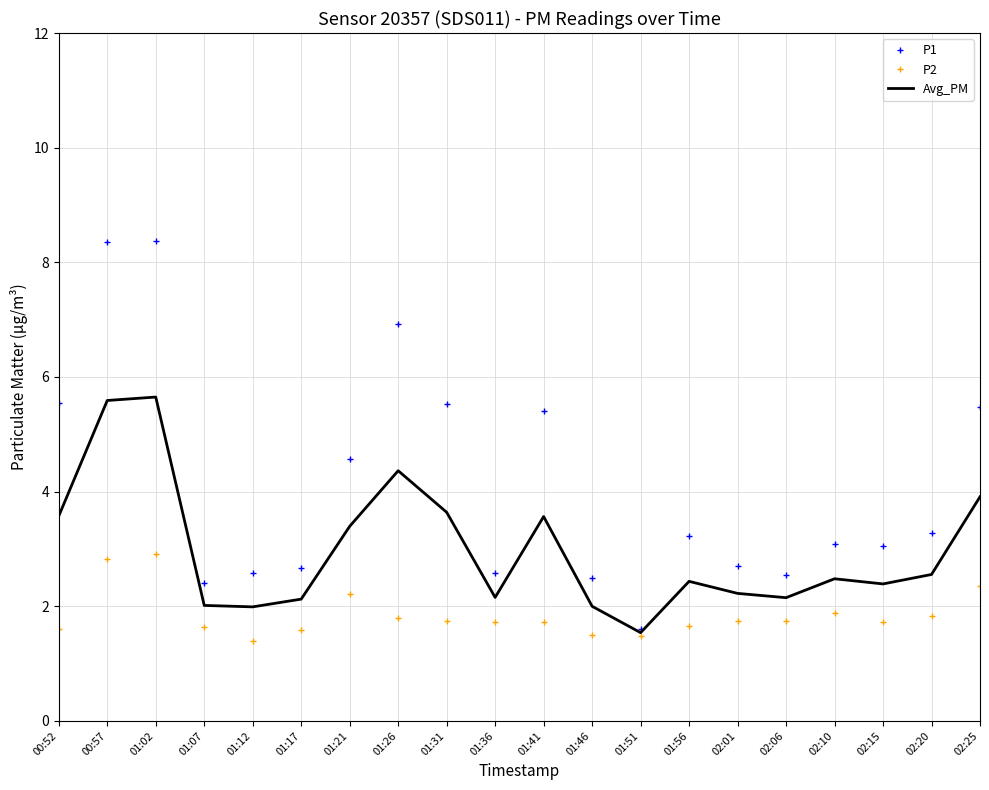

What is the highest value of the P1 series?

8.4